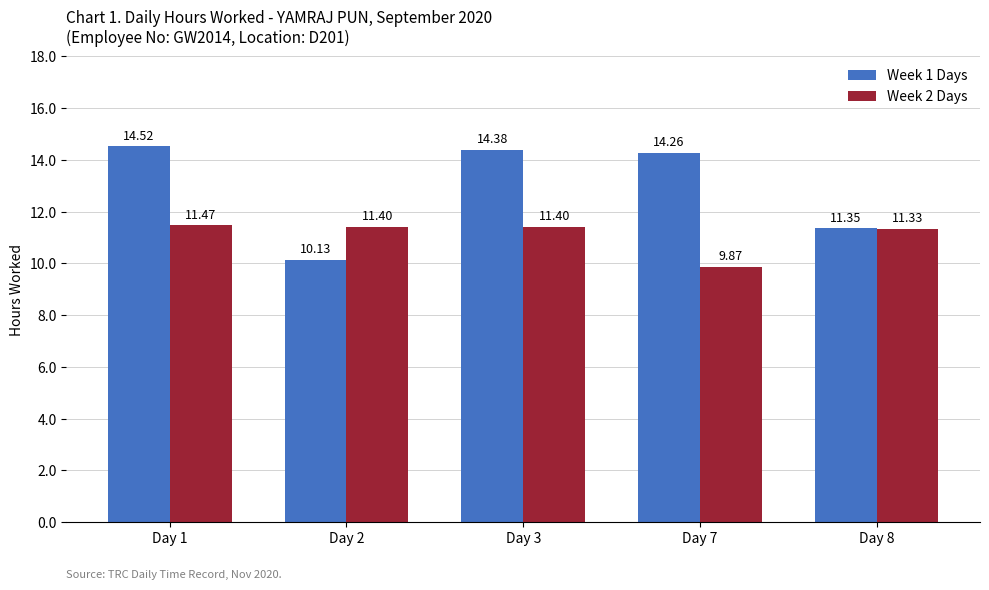

What is the difference between the highest and lowest values at Day 3?

3.0